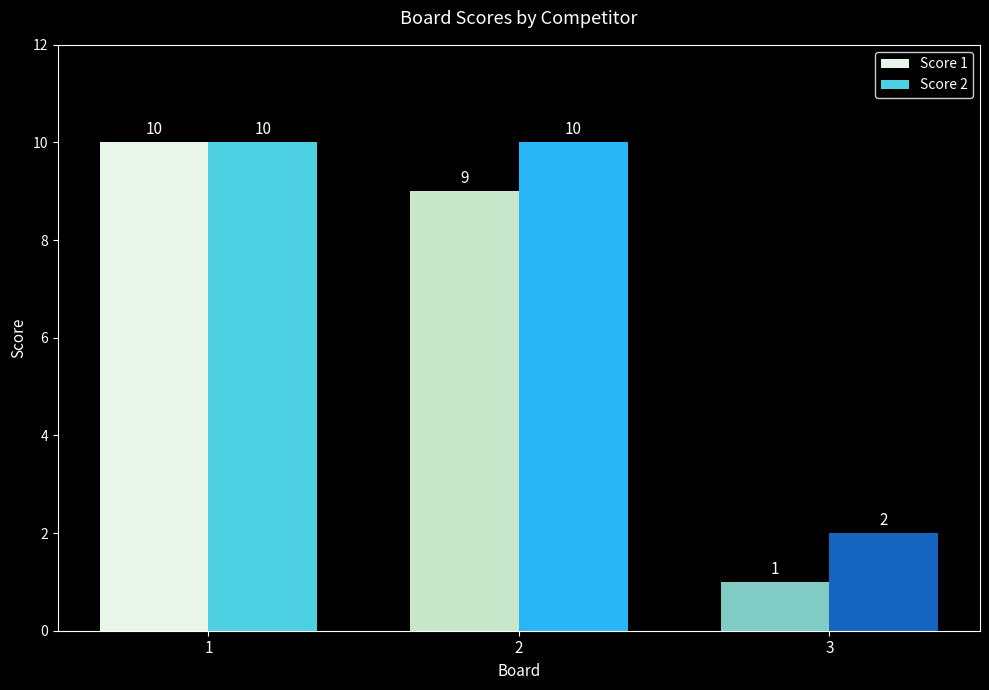

How many data points in Score 1 are less than 9?

1